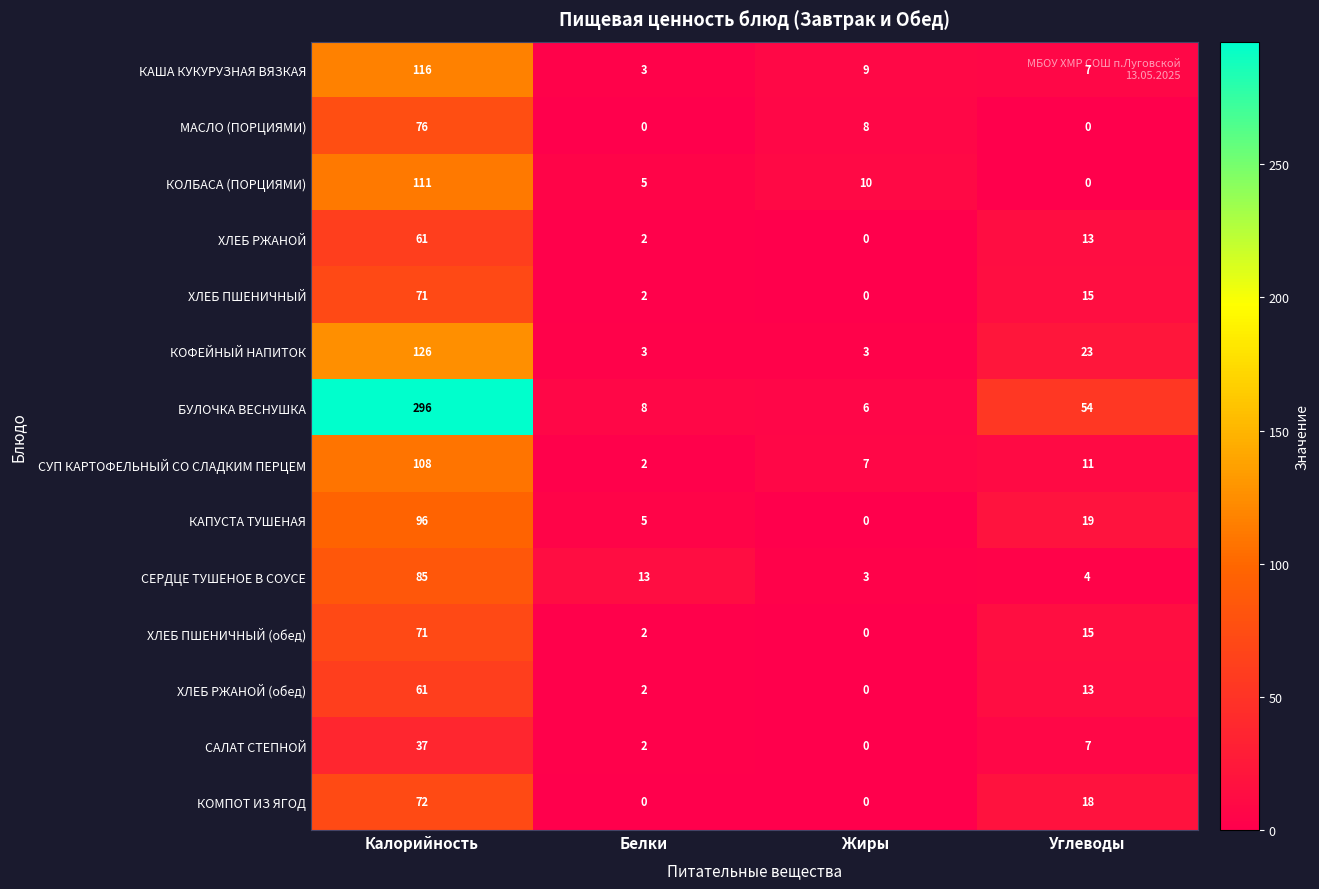

At which category does the chart reach its peak across all series?

Калорийность